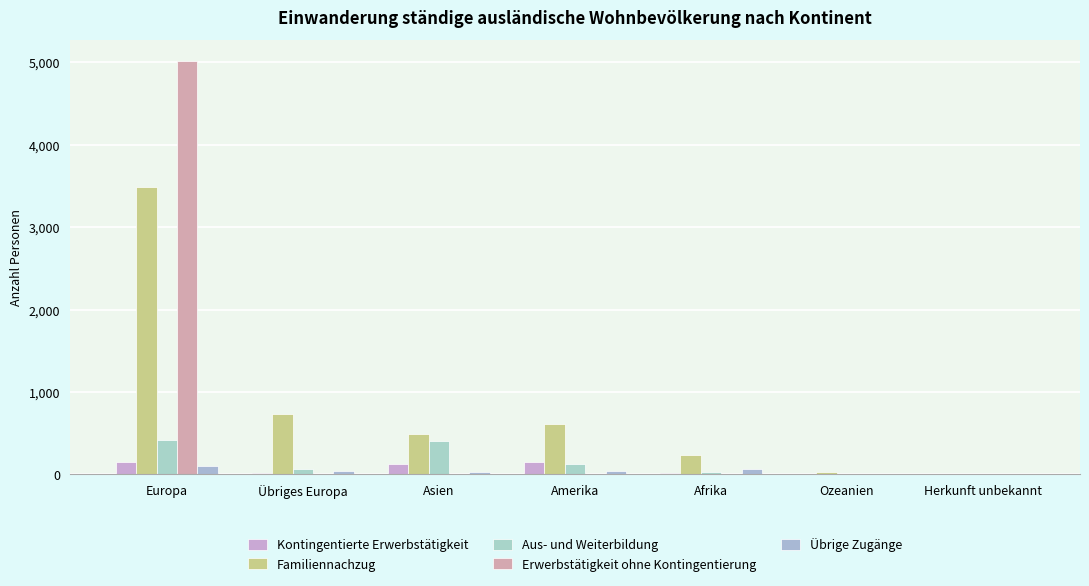

What is the spread (max minus min) of values at Amerika?

613